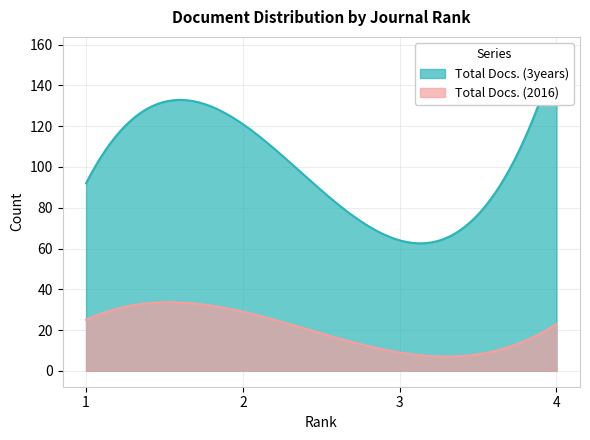

Reading left to right, list all the values displayed in this chart.

Total Docs. (2016): 1=25	2=29	3=9	4=23
Total Docs. (3years): 1=92	2=121	3=64	4=156